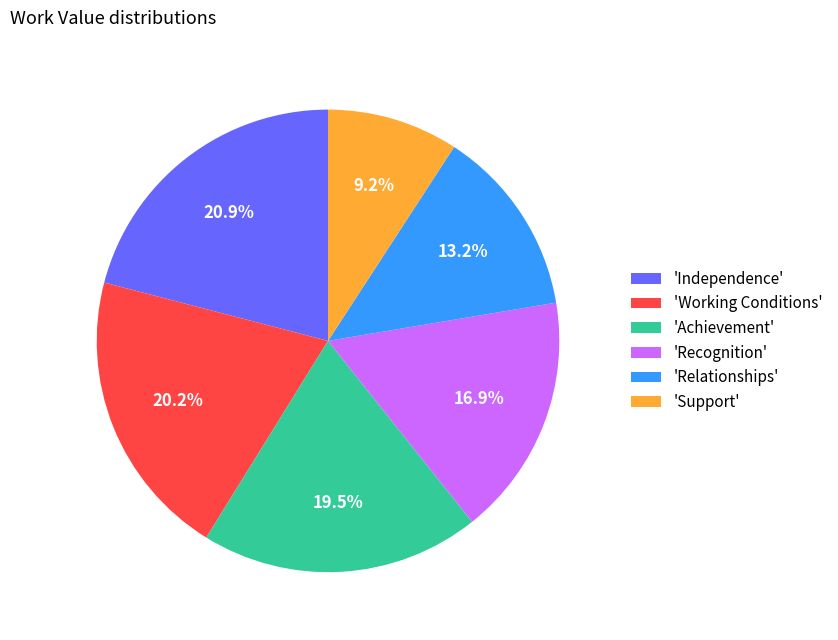

What is the largest slice in the pie chart?

'Independence'